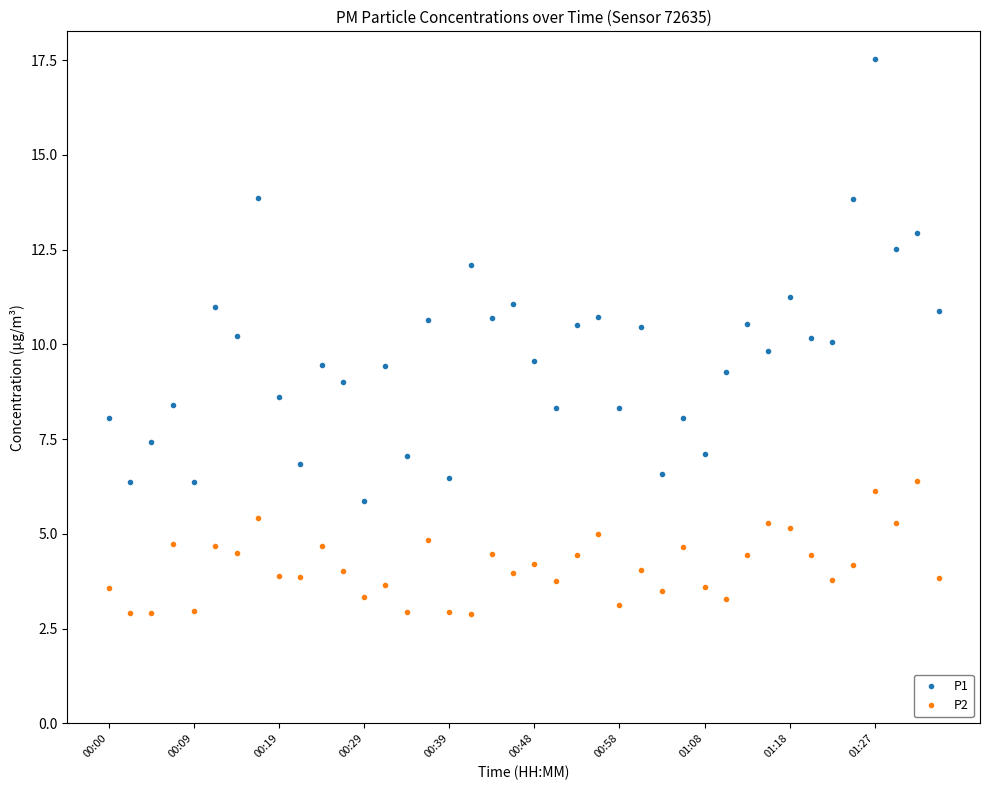

Which series has the largest total across all categories?

P1